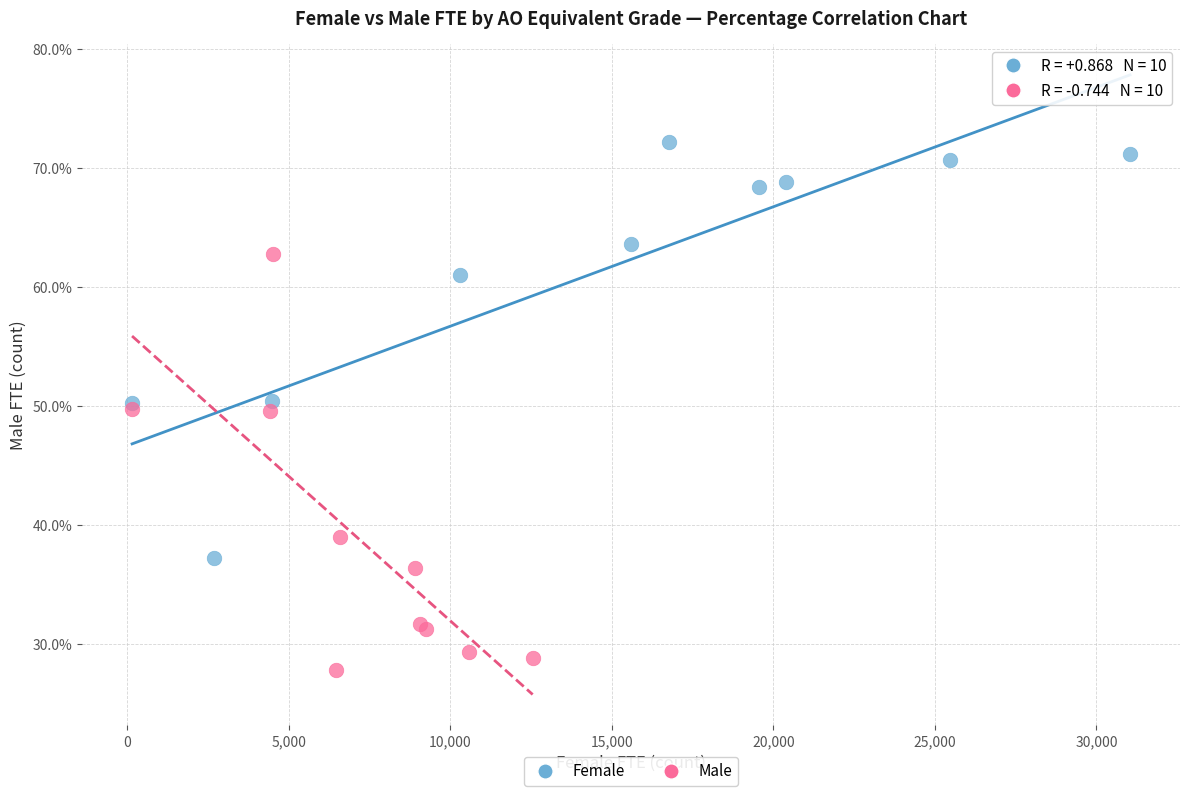

Which series contains the highest Y value?

Female